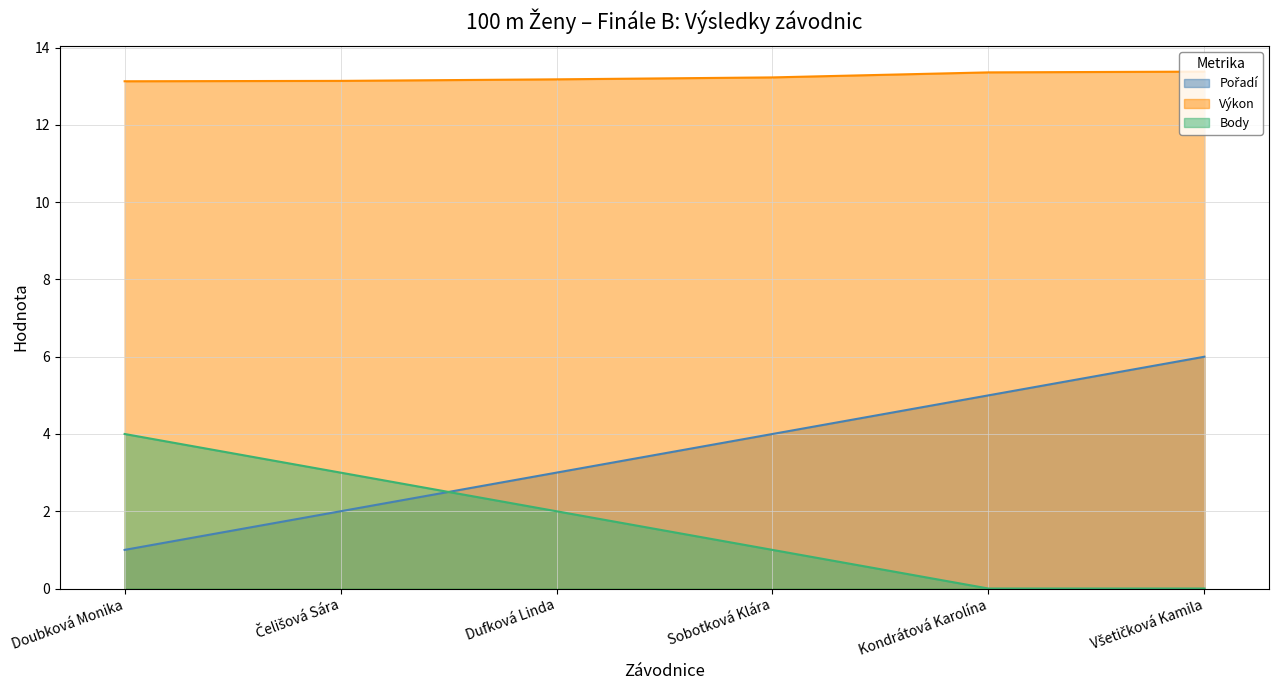

How many lines are shown in the chart?

3